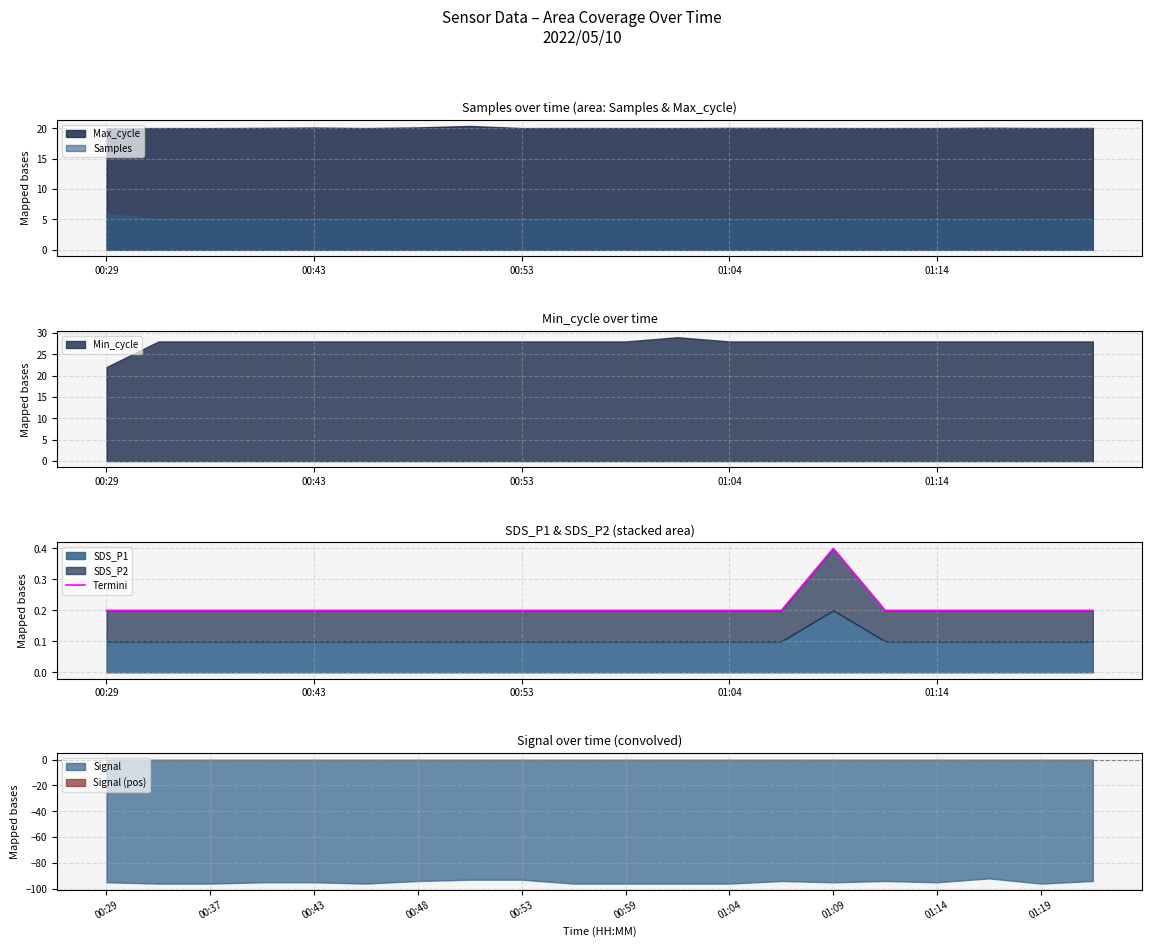

What is the minimum value for Max_cycle?

20.0